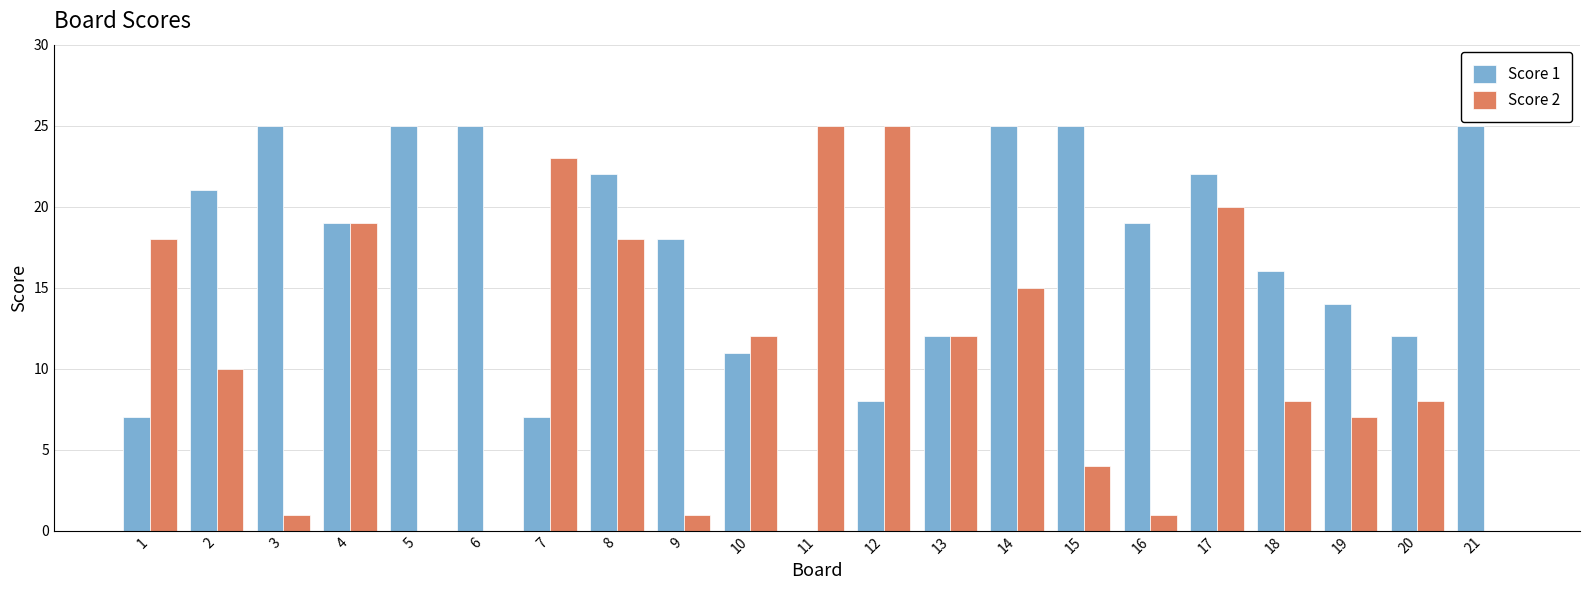

The value of Score 2 at 10 is 8. True or false?

False